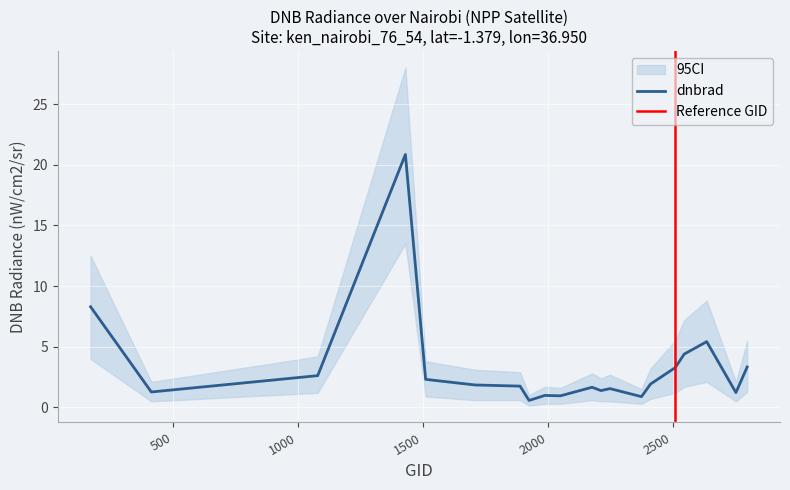

Rank the series by their maximum value, from highest to lowest.

dnbrad_upper, dnbrad, dnbrad_lower